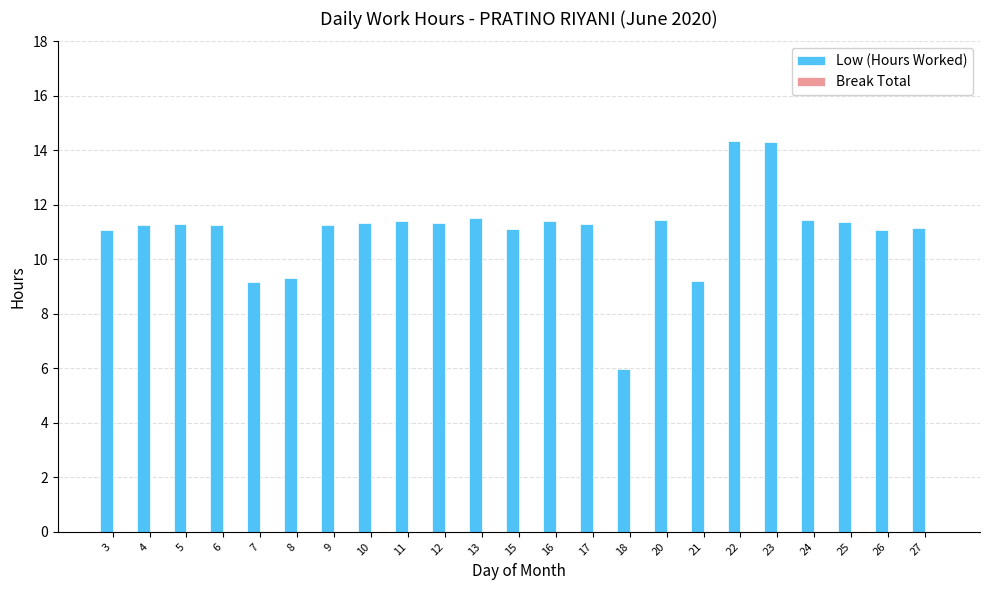

Between 20 and 21, which is larger?

20